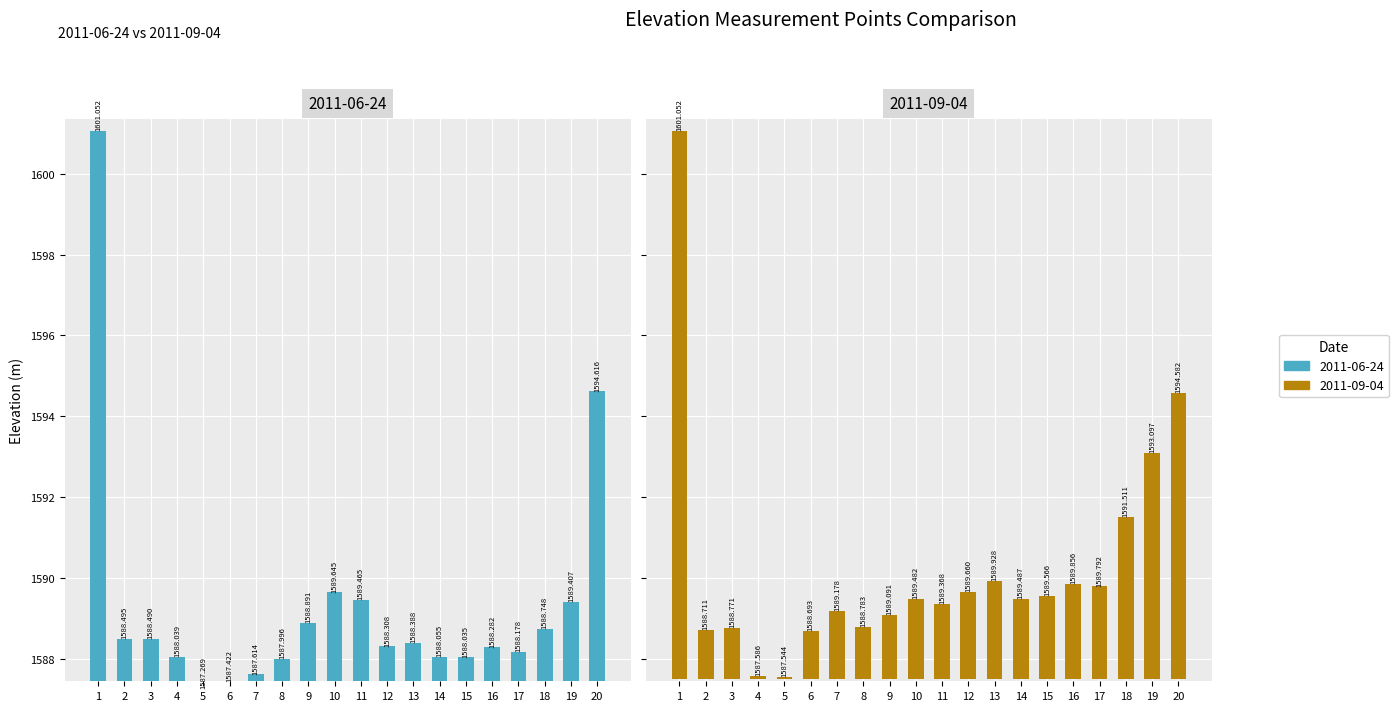

List the series in order of their peak value, lowest first.

2011-09-04, 2011-06-24